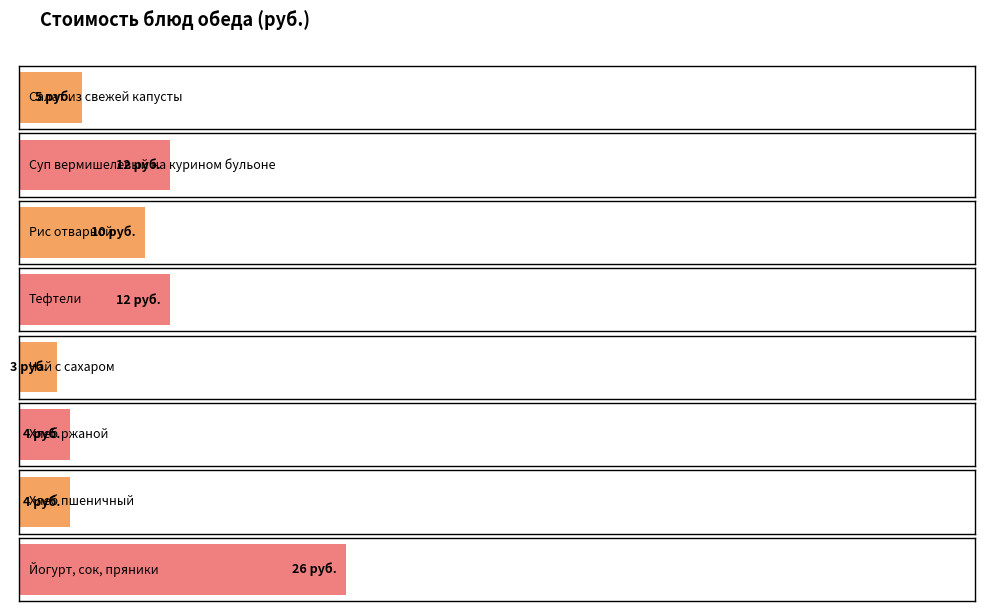

The value at Чай с сахаром is 1. True or false?

False